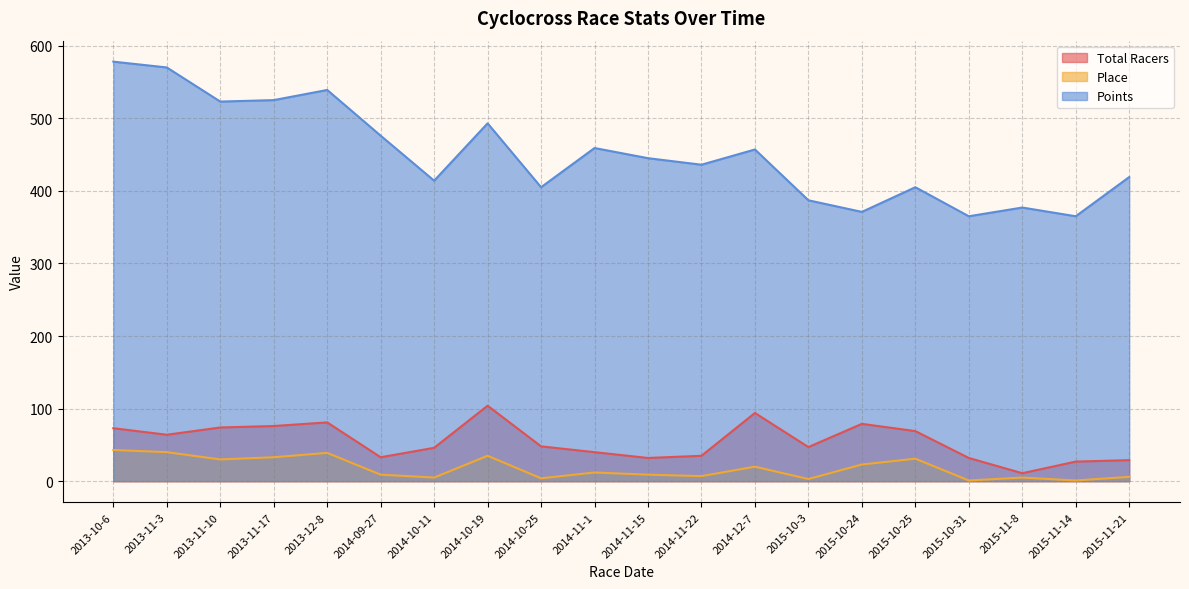

Reading left to right, list all the values displayed in this chart.

Total Racers: 2013-10-6=73	2013-11-3=64	2013-11-10=74	2013-11-17=76	2013-12-8=81	2014-09-27=33	2014-10-11=46	2014-10-19=104	2014-10-25=48	2014-11-1=40	2014-11-15=32	2014-11-22=35	2014-12-7=94	2015-10-3=47	2015-10-24=79	2015-10-25=69	2015-10-31=32	2015-11-8=11	2015-11-14=27	2015-11-21=29
Place: 2013-10-6=43	2013-11-3=40	2013-11-10=30	2013-11-17=33	2013-12-8=39	2014-09-27=9	2014-10-11=5	2014-10-19=35	2014-10-25=4	2014-11-1=12	2014-11-15=9	2014-11-22=7	2014-12-7=20	2015-10-3=3	2015-10-24=23	2015-10-25=31	2015-10-31=1	2015-11-8=5	2015-11-14=1	2015-11-21=6
Points: 2013-10-6=578	2013-11-3=570	2013-11-10=523	2013-11-17=525	2013-12-8=539	2014-09-27=476	2014-10-11=414	2014-10-19=493	2014-10-25=405	2014-11-1=459	2014-11-15=445	2014-11-22=436	2014-12-7=457	2015-10-3=387	2015-10-24=371	2015-10-25=405	2015-10-31=365	2015-11-8=377	2015-11-14=365	2015-11-21=419